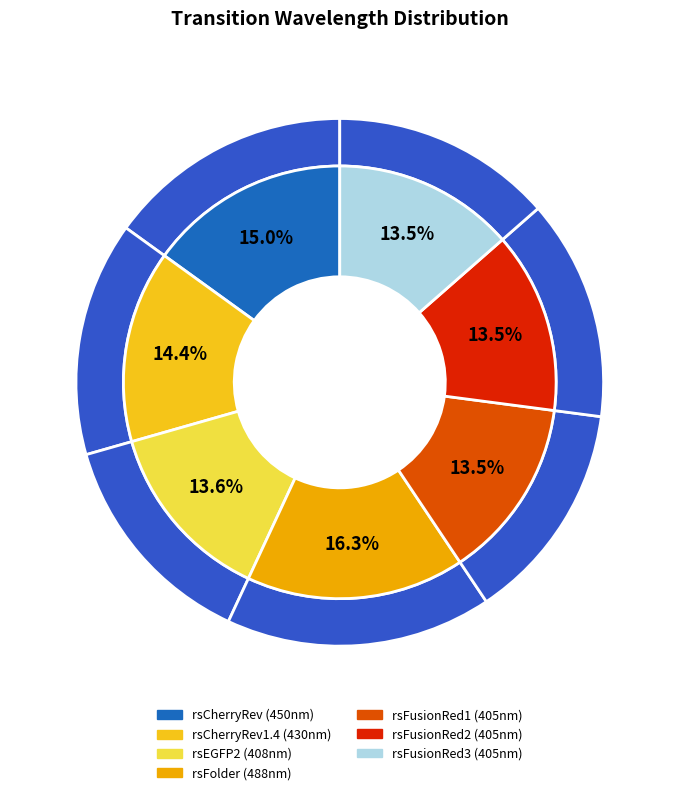

Is there any slice that represents more than half of the pie?

No